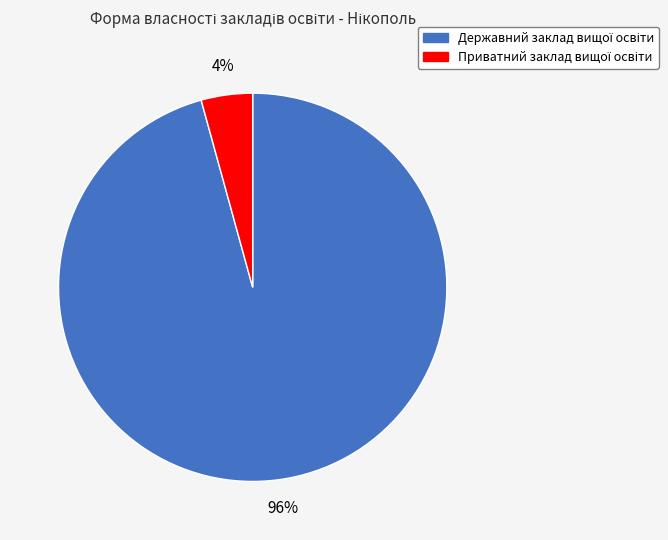

Is there any slice that represents more than half of the pie?

Yes